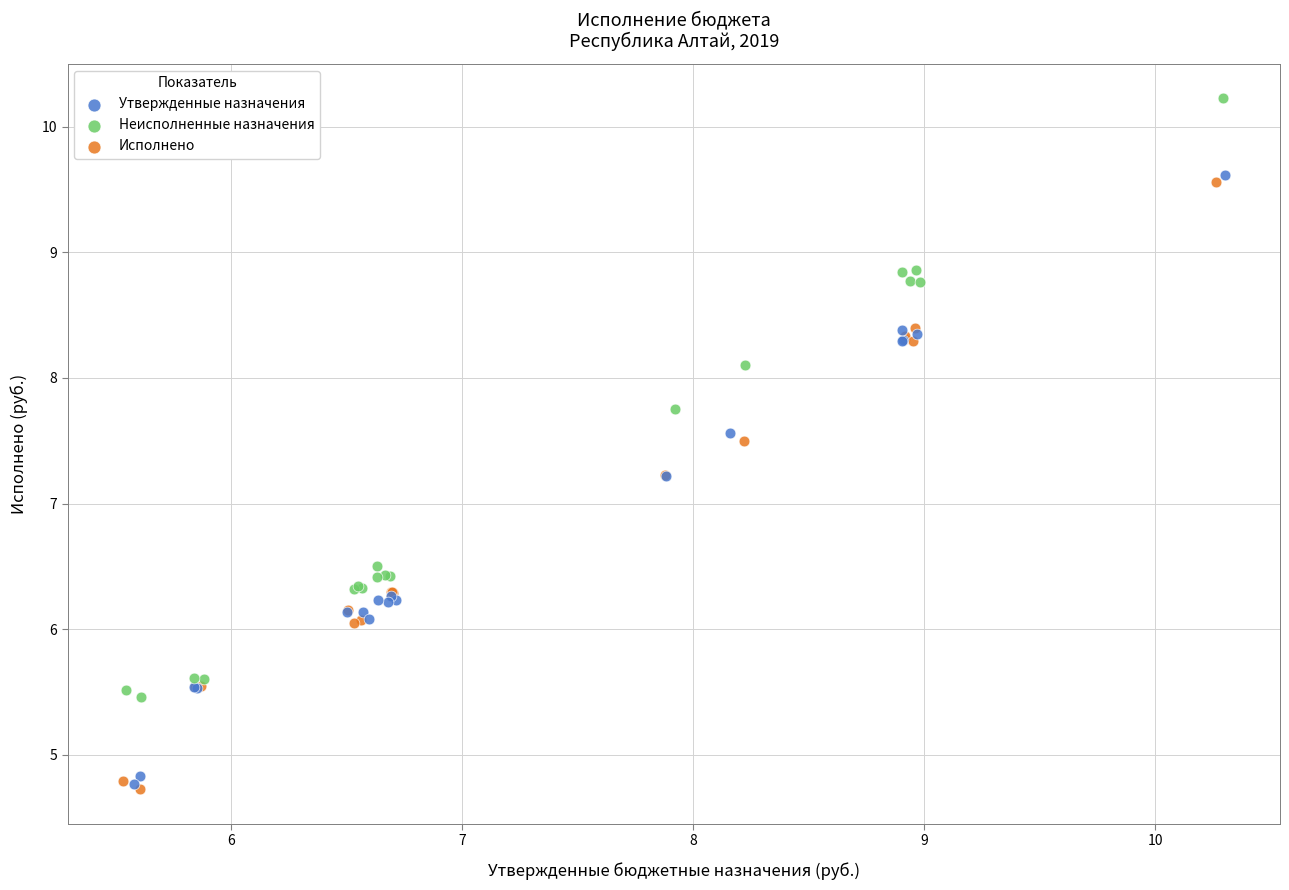

Which series has the widest spread of Y values?

Утвержденные назначения